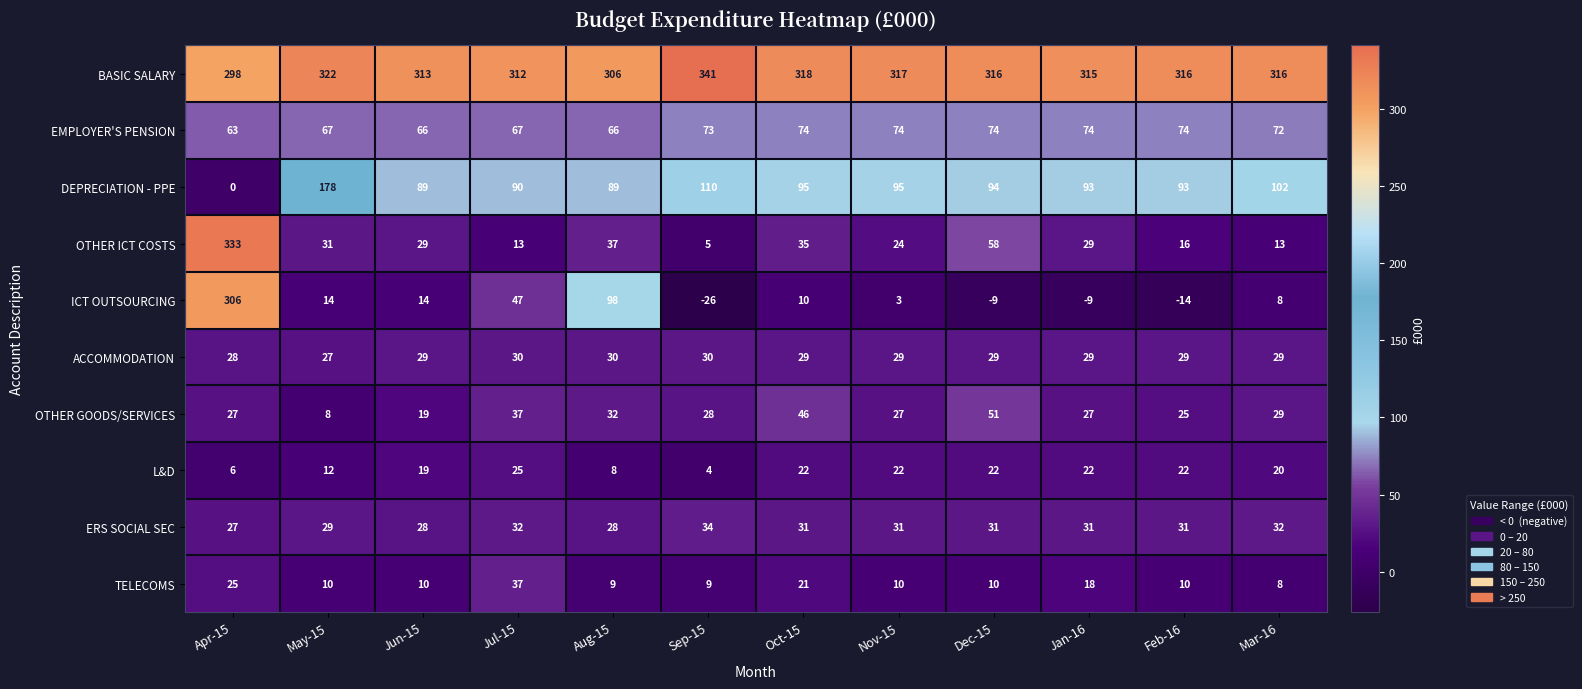

At how many categories does at least one series exceed 198?

12